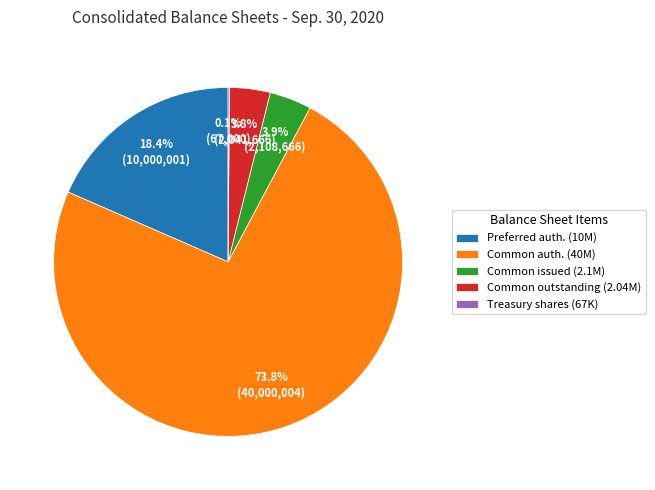

What portion of the pie excludes Preferred auth. (10M)?

81.6%